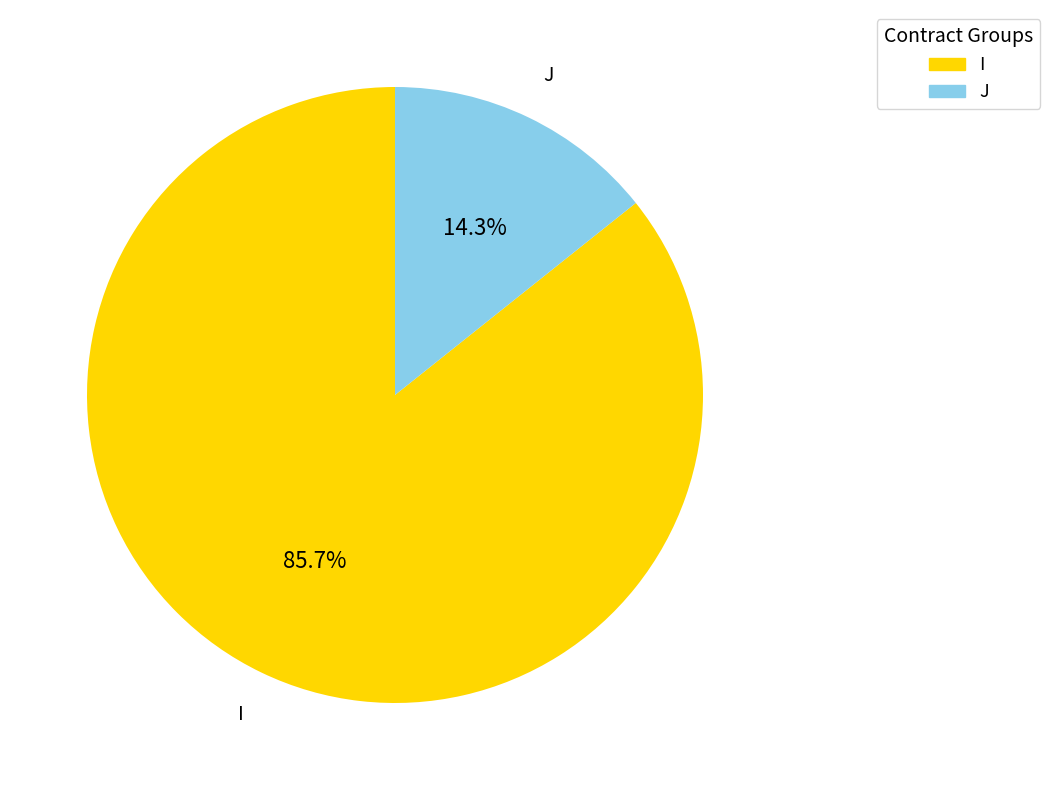

Does any single category account for the majority?

Yes